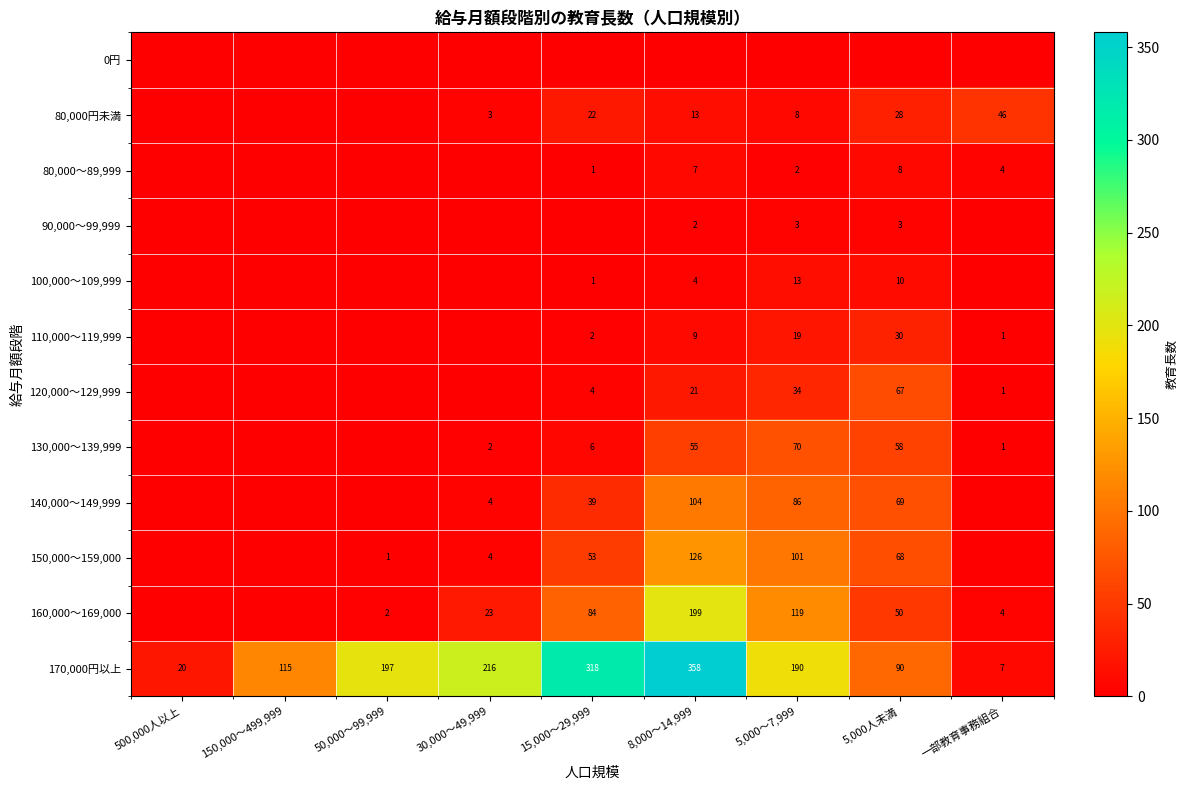

What is the difference between the 170,000円以上 values at 50,000～99,999 and 5,000～7,999?

7